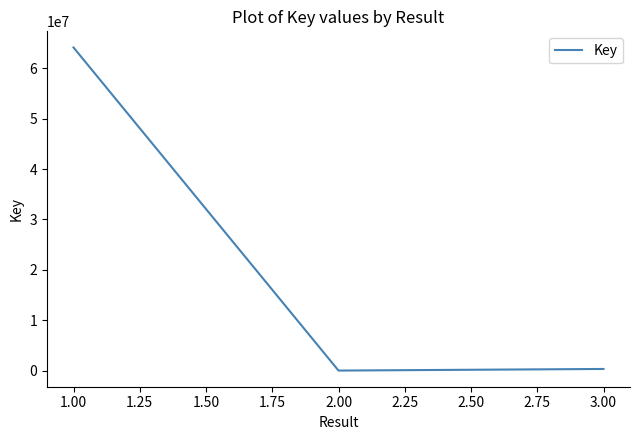

Is this an area chart (filled region under the line)?

No